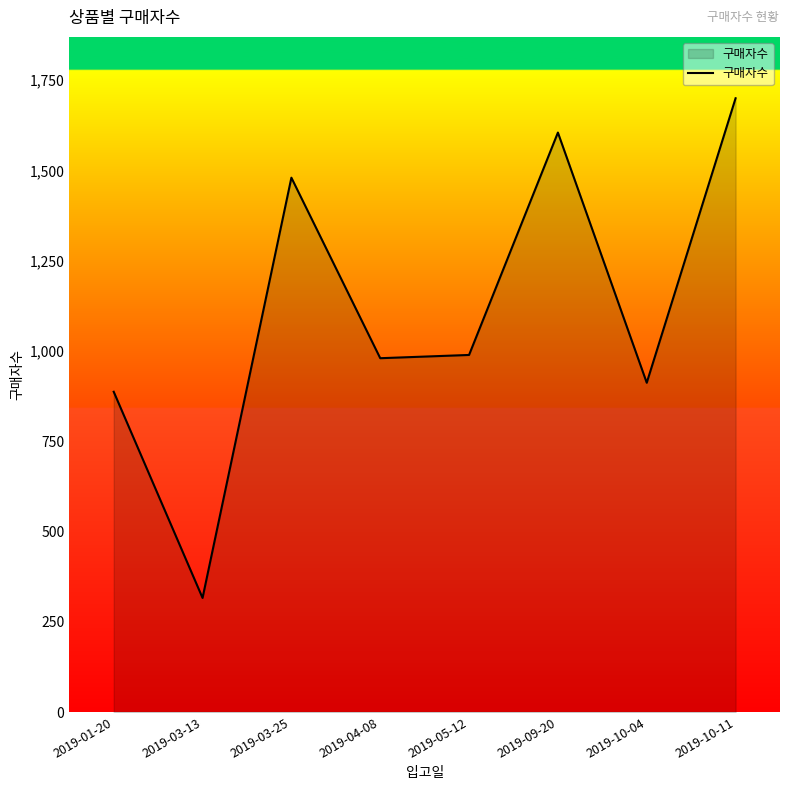

The value at 2019-03-13 is 192. True or false?

False